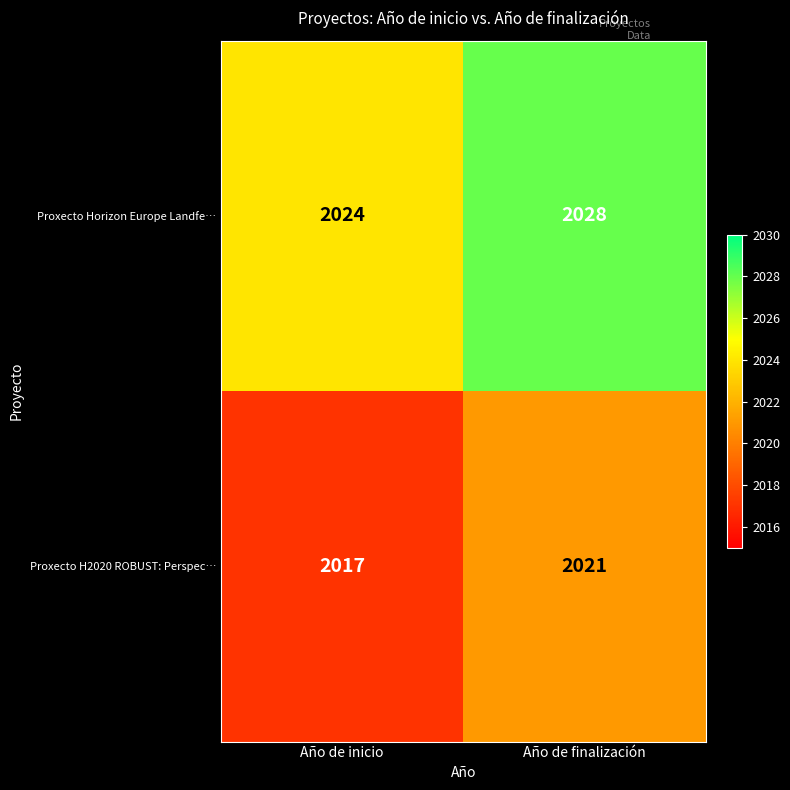

What is the difference between the Proxecto Horizon Europe Landfe… values at Año de finalización and Año de inicio?

4